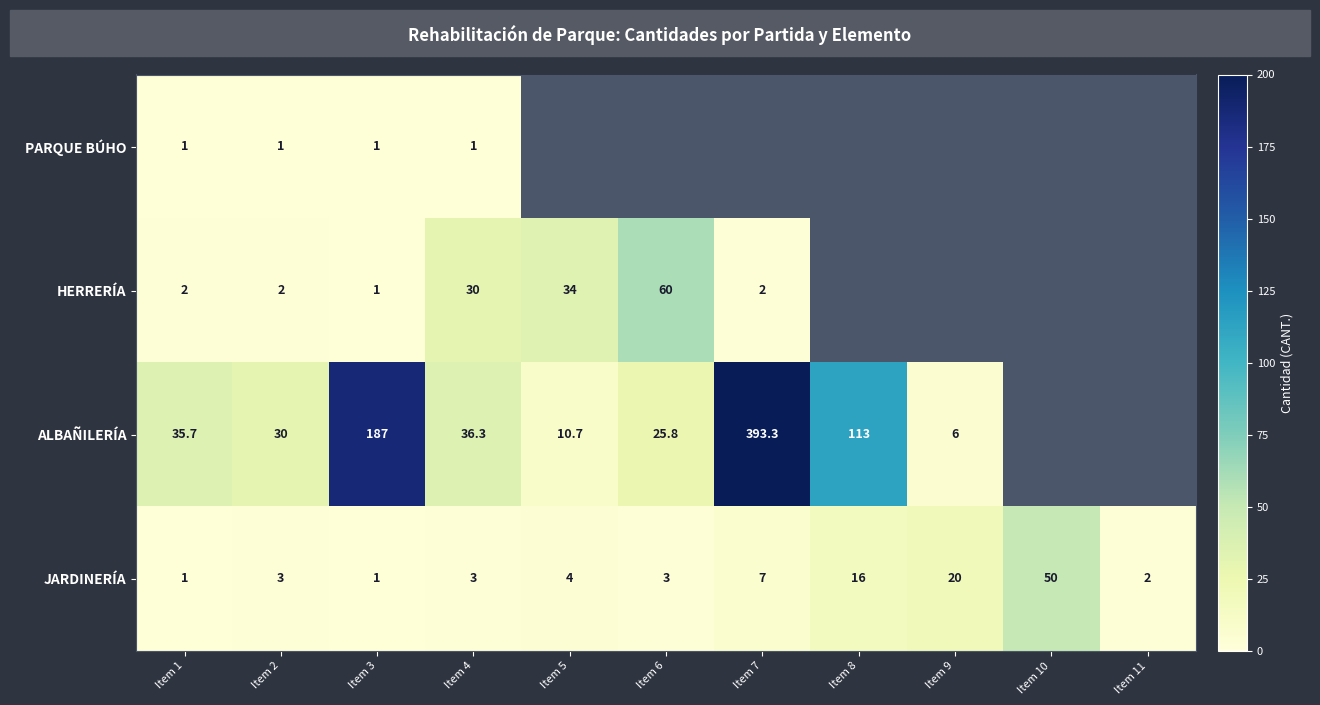

What is the total value across all series at Item 4?

70.3